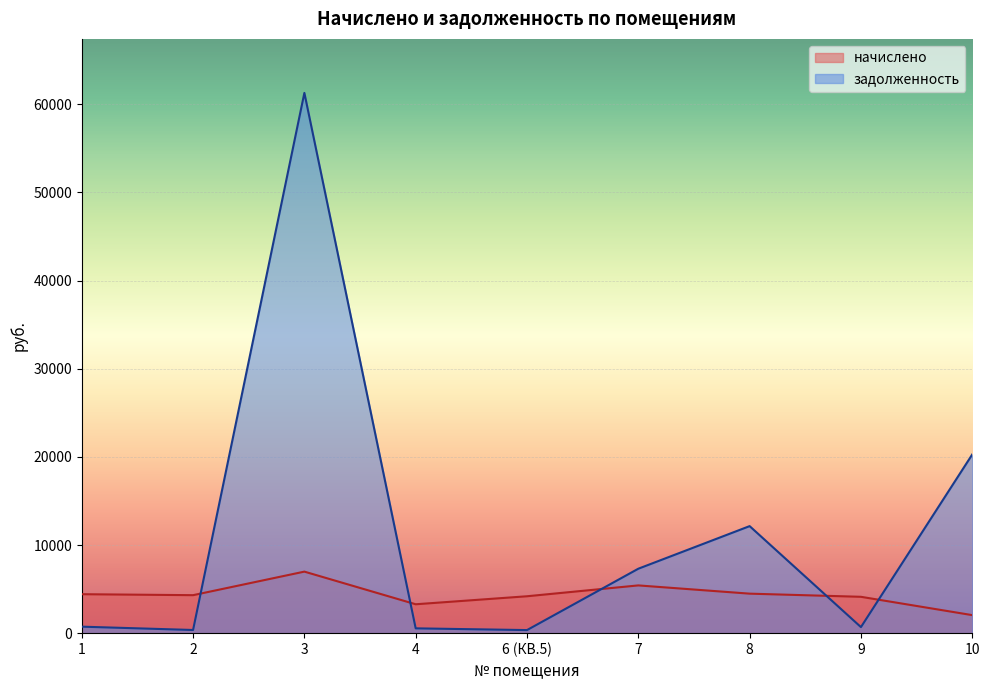

What is the approximate value of задолженность at 9?

687.4